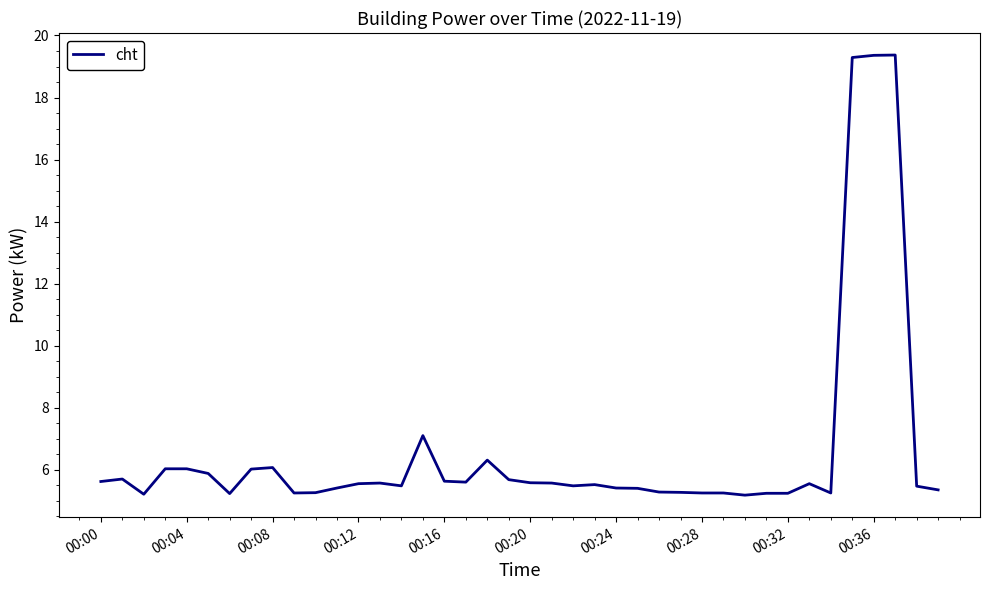

How many lines are shown in the chart?

1